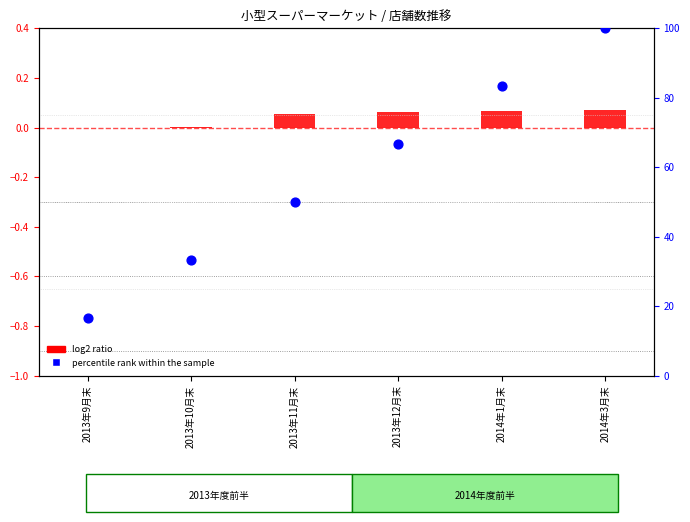

What is the total value across all series at 2014年1月末?

83.4